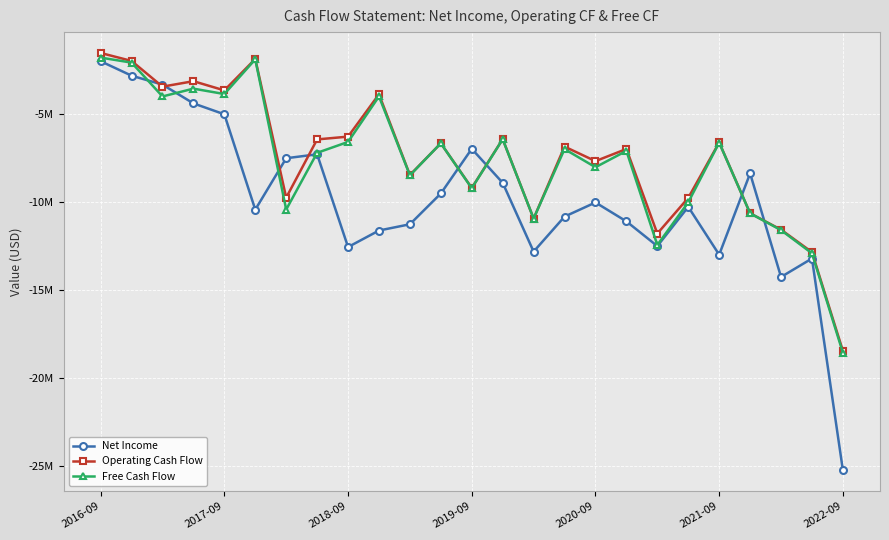

Is this an area chart (filled region under the line)?

No